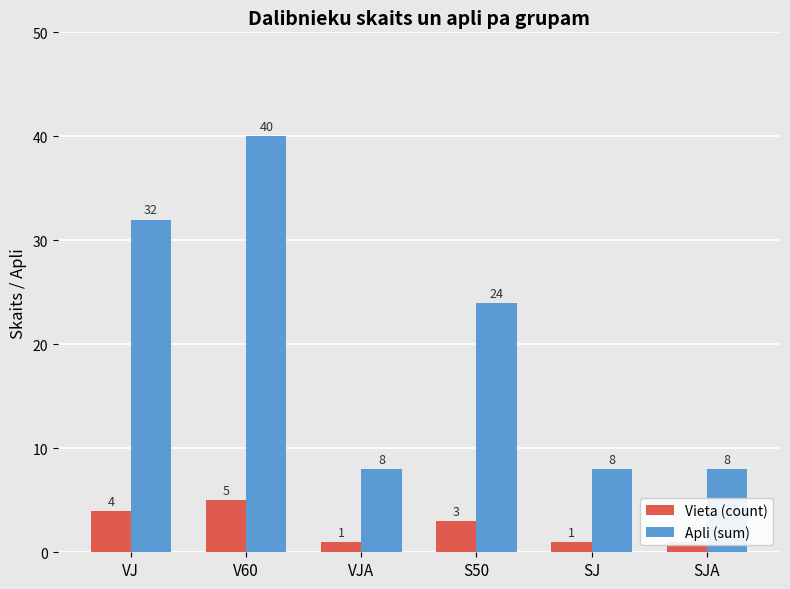

Count the number of data series in this chart.

2